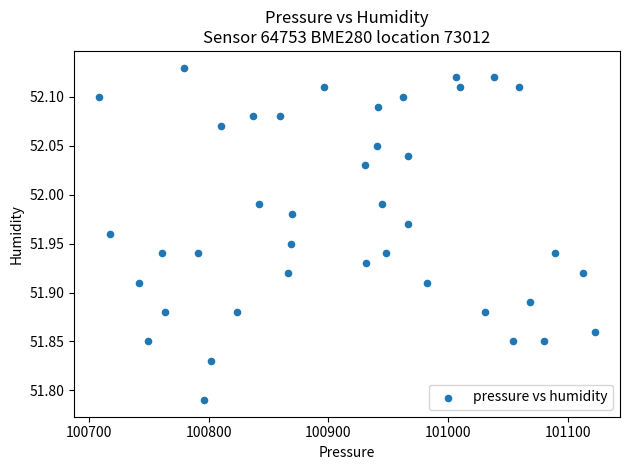

What is the range of X values (max minus min)?

414.3